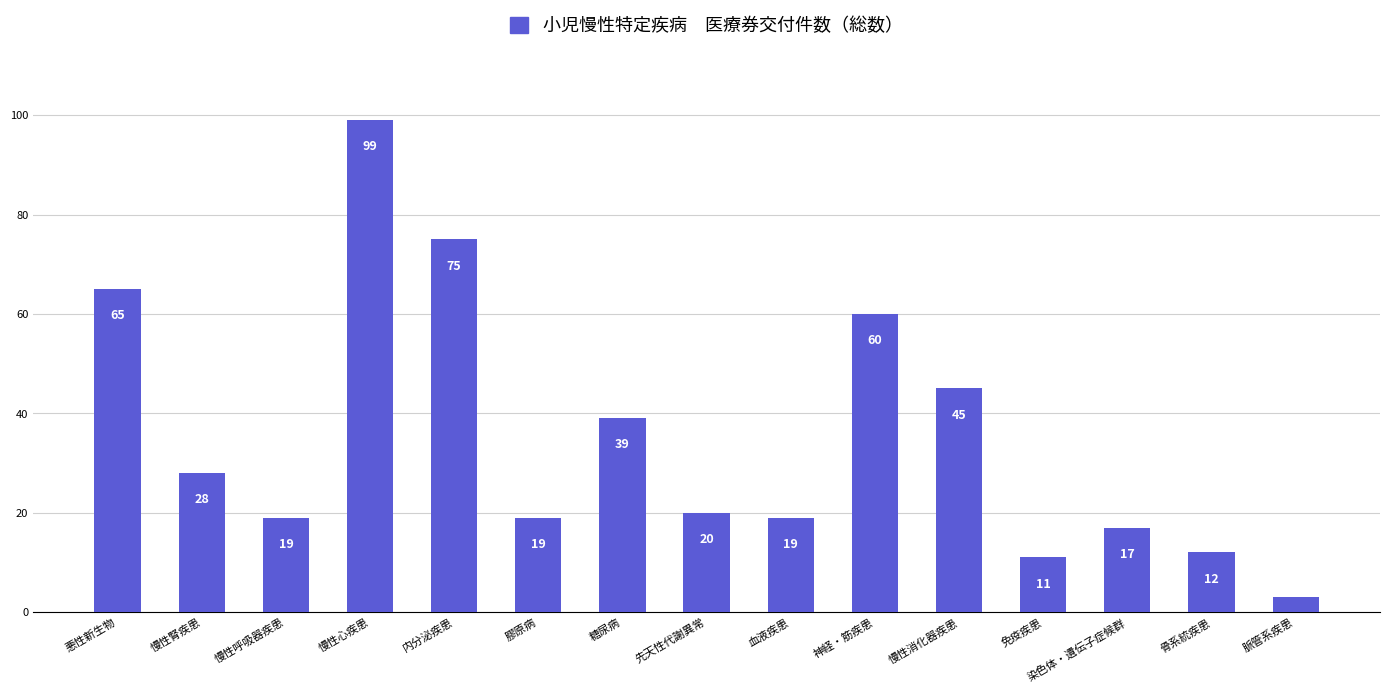

Reading left to right, list all the values displayed in this chart.

65	28	19	99	75	19	39	20	19	60	45	11	17	12	3